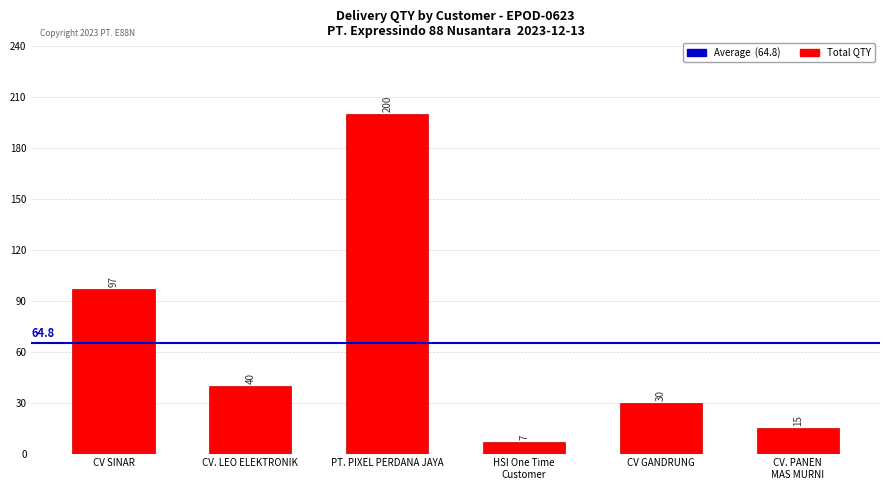

Are the bars horizontal?

No